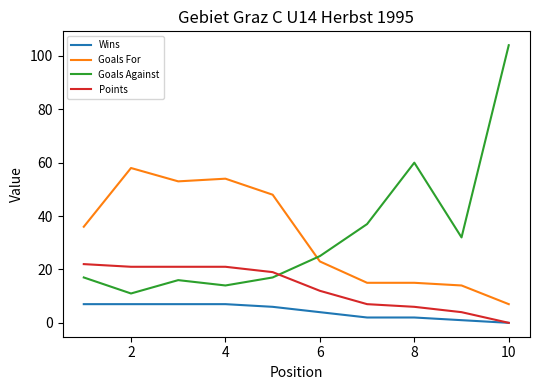

Does the chart display data point markers on the line(s)?

No